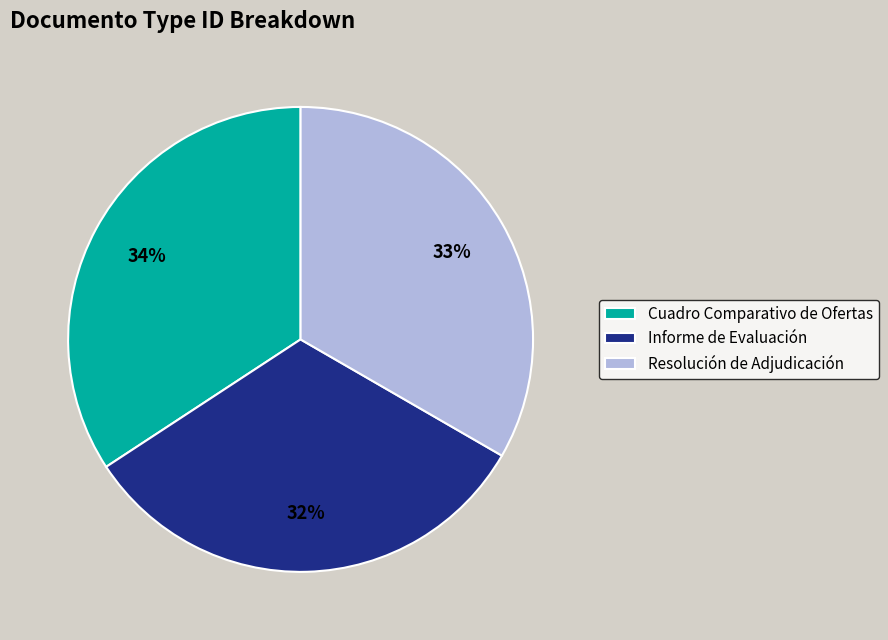

Does Resolución de Adjudicación account for over 50% of the chart?

No